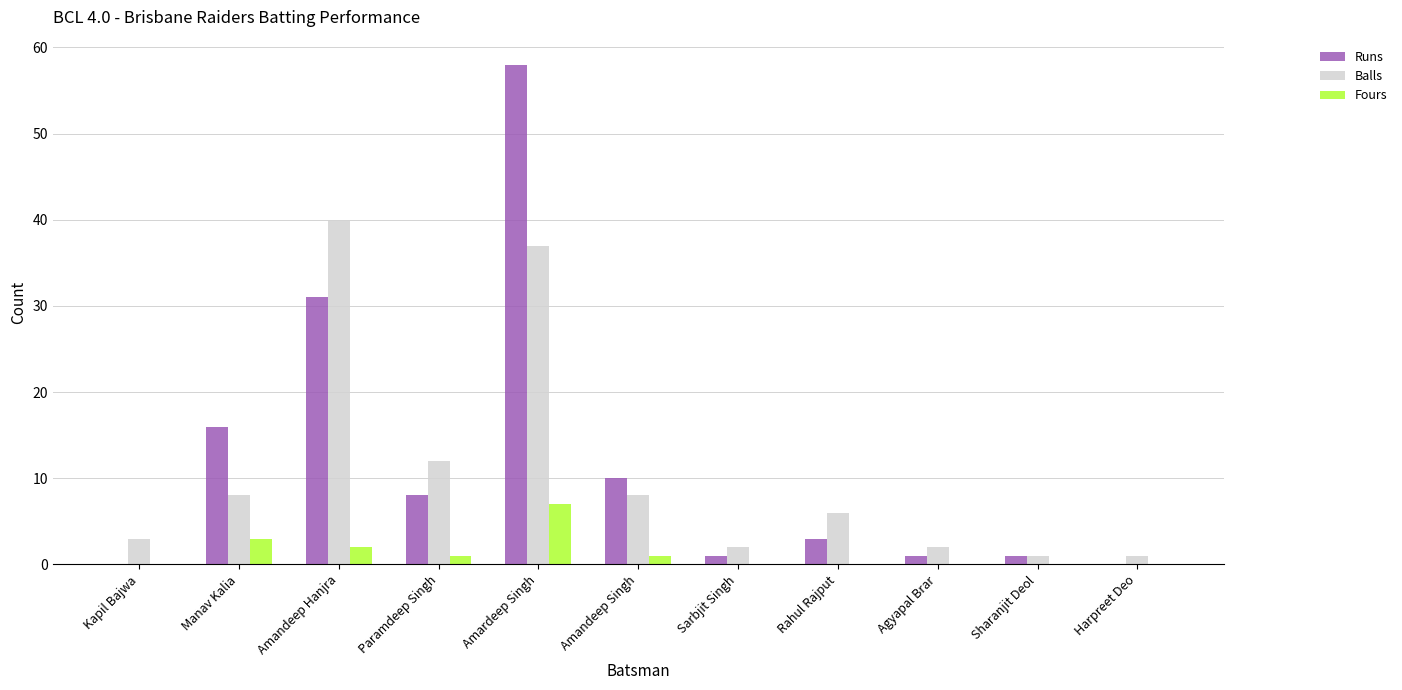

At which label does Runs first exceed 3?

Manav Kalia